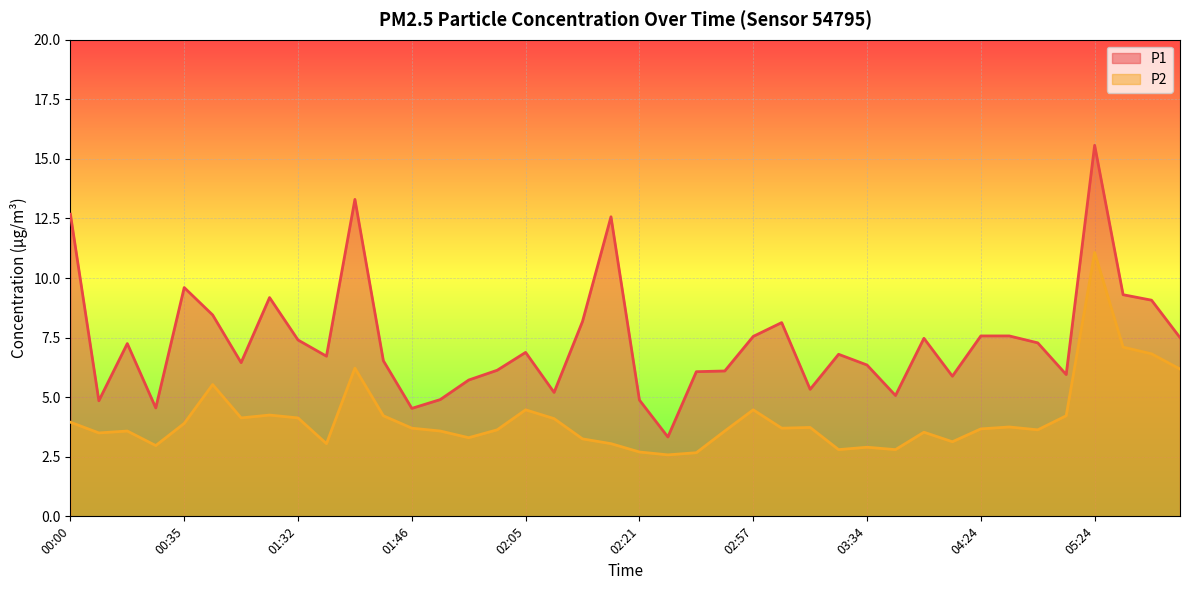

Which has a higher value, 02:05 or 02:57?

02:57